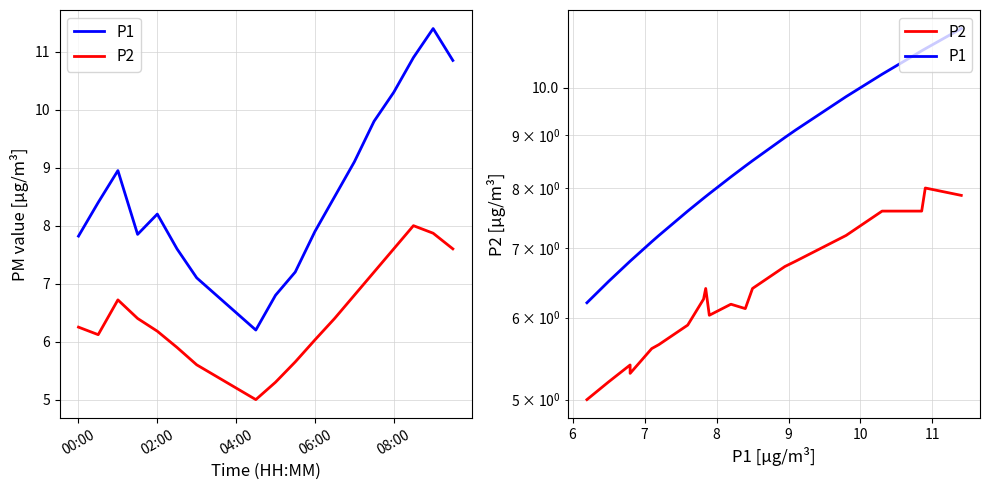

Which series has the largest range (max minus min)?

P1